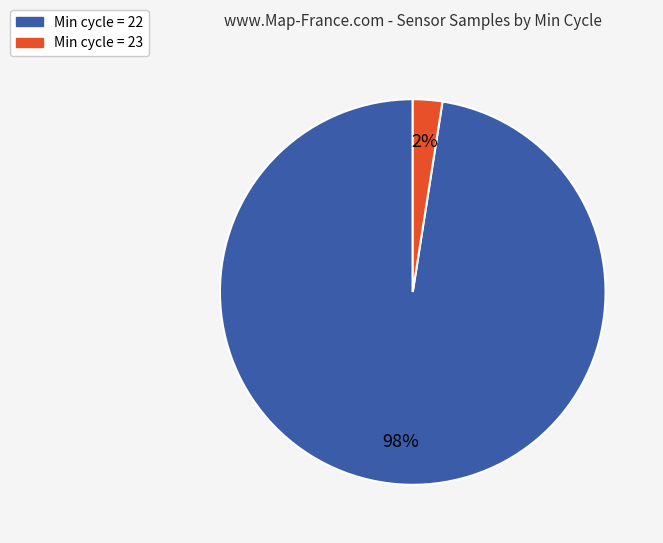

How many slices are in this pie chart?

2